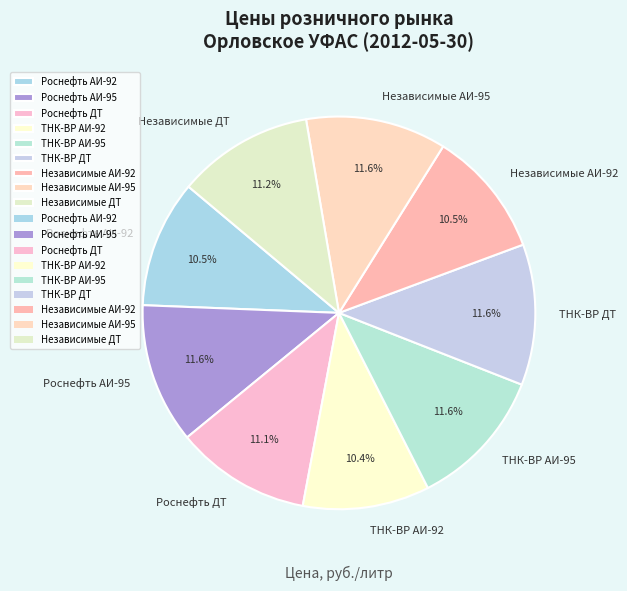

Combined, do Роснефть ДТ and Роснефть АИ-92 account for over 50%?

No